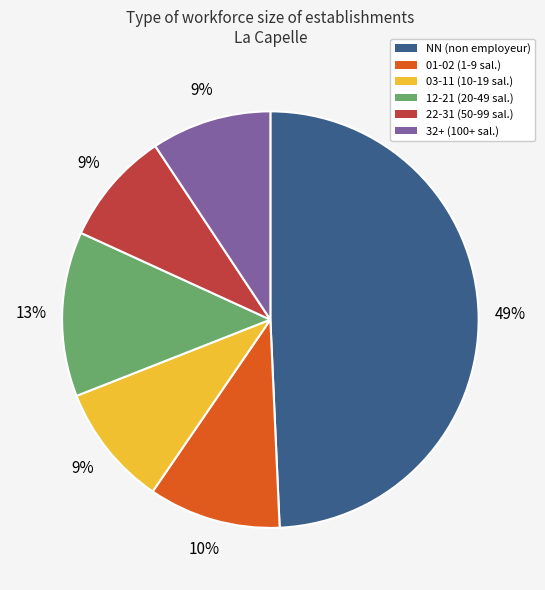

What is the largest slice in the pie chart?

NN (non employeur)